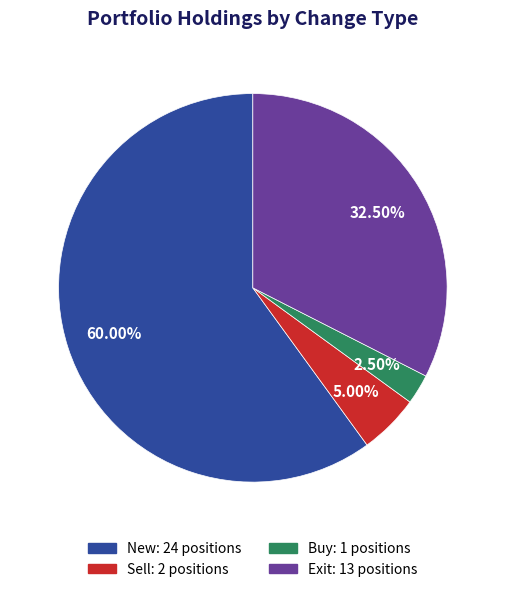

Rank the categories by value from highest to lowest.

New, Exit, Sell, Buy